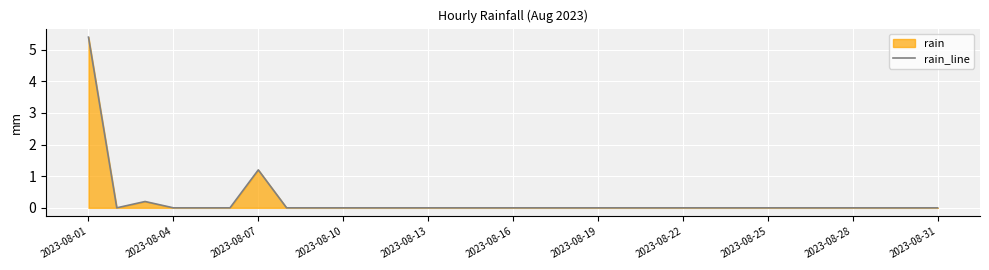

Where is the data nearest to the value 2?

2023-08-07